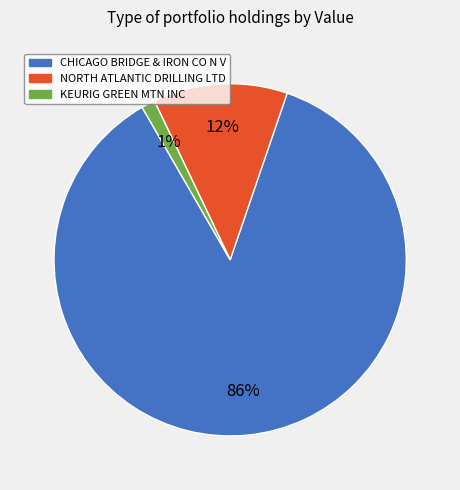

The KEURIG GREEN MTN INC slice represents 1% of the pie. True or false?

True